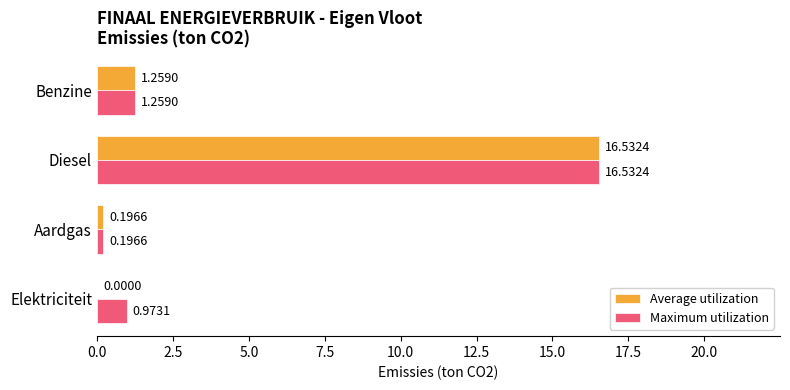

What is the sum of the Maximum utilization values at Aardgas and Diesel?

16.7